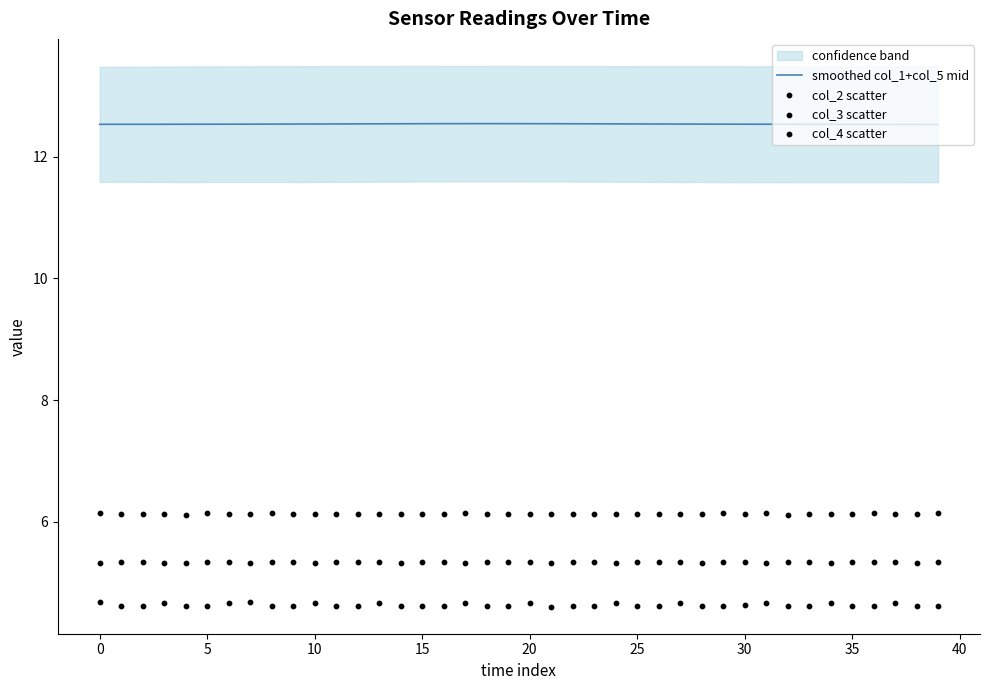

At which category is the sum across all series the highest?

13